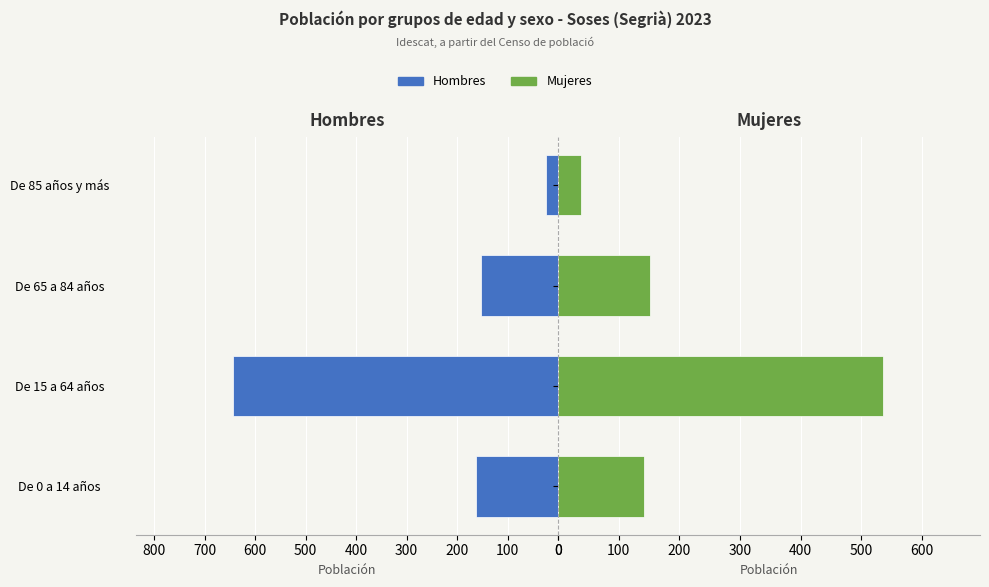

Between De 65 a 84 años and De 85 años y más, which series saw the biggest shift?

Hombres